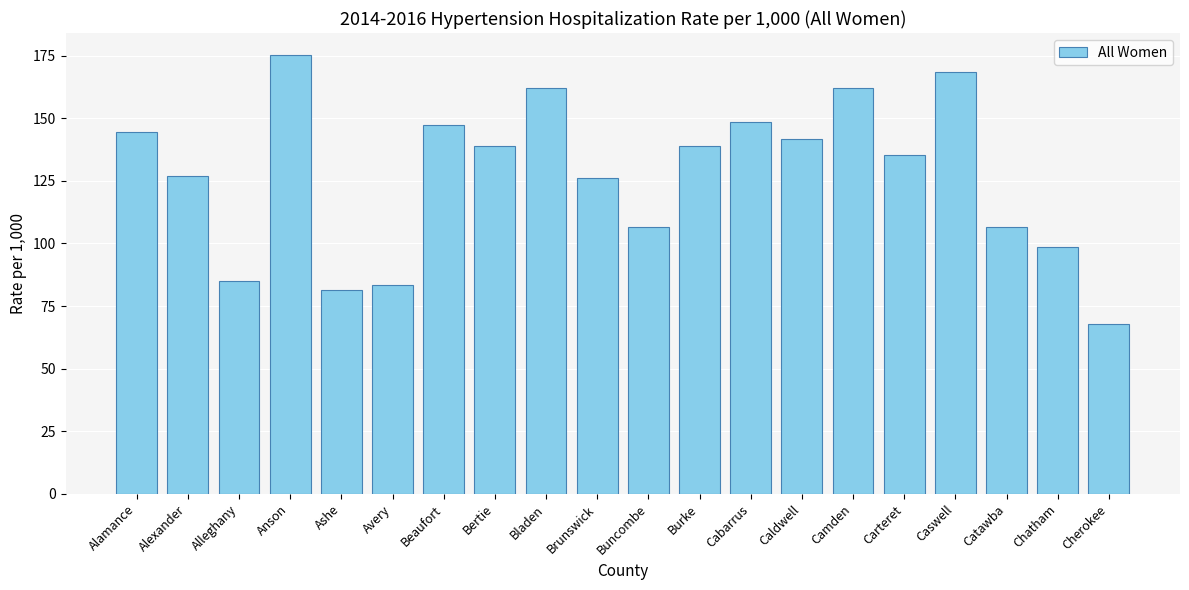

How many values exceed 138?

10